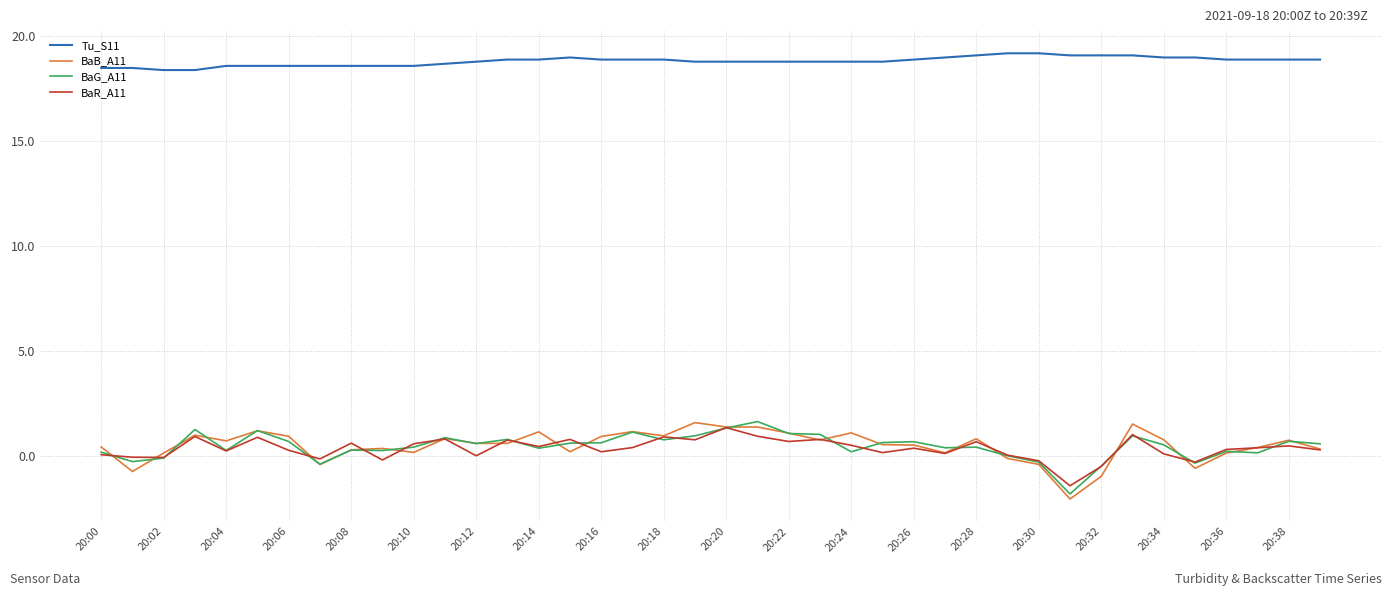

What is the maximum value for BaB_A11?

1.6